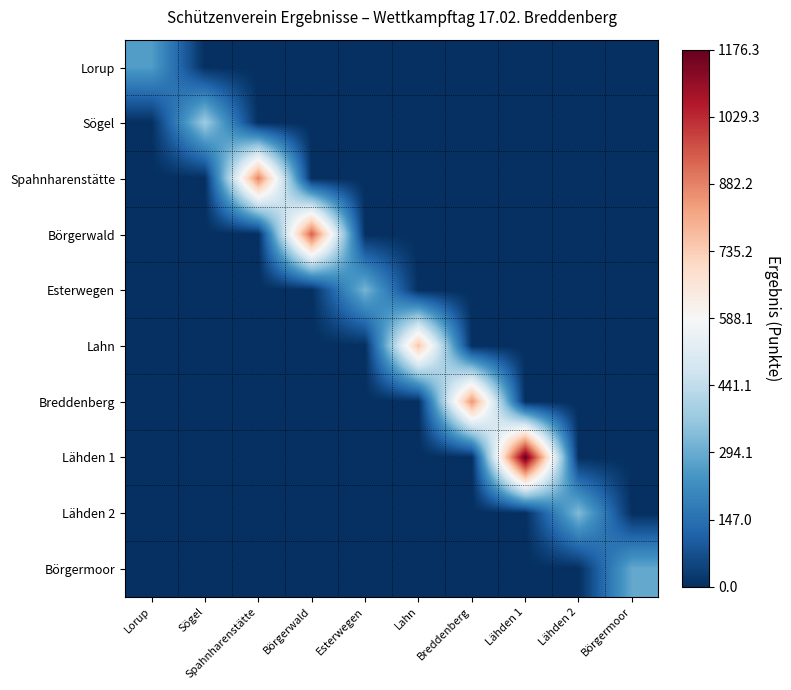

Reading left to right, list all the values displayed in this chart.

Lorup: Lorup=261.2	Sögel=0.0	Spahnharenstätte=0.0	Börgerwald=0.0	Esterwegen=0.0	Lahn=0.0	Breddenberg=0.0	Lähden 1=0.0	Lähden 2=0.0	Börgermoor=0.0
Sögel: Lorup=0.0	Sögel=377.5	Spahnharenstätte=0.0	Börgerwald=0.0	Esterwegen=0.0	Lahn=0.0	Breddenberg=0.0	Lähden 1=0.0	Lähden 2=0.0	Börgermoor=0.0
Spahnharenstätte: Lorup=0.0	Sögel=0.0	Spahnharenstätte=881.8	Börgerwald=0.0	Esterwegen=0.0	Lahn=0.0	Breddenberg=0.0	Lähden 1=0.0	Lähden 2=0.0	Börgermoor=0.0
Börgerwald: Lorup=0.0	Sögel=0.0	Spahnharenstätte=0.0	Börgerwald=939.3	Esterwegen=0.0	Lahn=0.0	Breddenberg=0.0	Lähden 1=0.0	Lähden 2=0.0	Börgermoor=0.0
Esterwegen: Lorup=0.0	Sögel=0.0	Spahnharenstätte=0.0	Börgerwald=0.0	Esterwegen=315.4	Lahn=0.0	Breddenberg=0.0	Lähden 1=0.0	Lähden 2=0.0	Börgermoor=0.0
Lahn: Lorup=0.0	Sögel=0.0	Spahnharenstätte=0.0	Börgerwald=0.0	Esterwegen=0.0	Lahn=758.0	Breddenberg=0.0	Lähden 1=0.0	Lähden 2=0.0	Börgermoor=0.0
Breddenberg: Lorup=0.0	Sögel=0.0	Spahnharenstätte=0.0	Börgerwald=0.0	Esterwegen=0.0	Lahn=0.0	Breddenberg=851.6	Lähden 1=0.0	Lähden 2=0.0	Börgermoor=0.0
Lähden 1: Lorup=0.0	Sögel=0.0	Spahnharenstätte=0.0	Börgerwald=0.0	Esterwegen=0.0	Lahn=0.0	Breddenberg=0.0	Lähden 1=1176.3	Lähden 2=0.0	Börgermoor=0.0
Lähden 2: Lorup=0.0	Sögel=0.0	Spahnharenstätte=0.0	Börgerwald=0.0	Esterwegen=0.0	Lahn=0.0	Breddenberg=0.0	Lähden 1=0.0	Lähden 2=329.5	Börgermoor=0.0
Börgermoor: Lorup=0.0	Sögel=0.0	Spahnharenstätte=0.0	Börgerwald=0.0	Esterwegen=0.0	Lahn=0.0	Breddenberg=0.0	Lähden 1=0.0	Lähden 2=0.0	Börgermoor=287.7